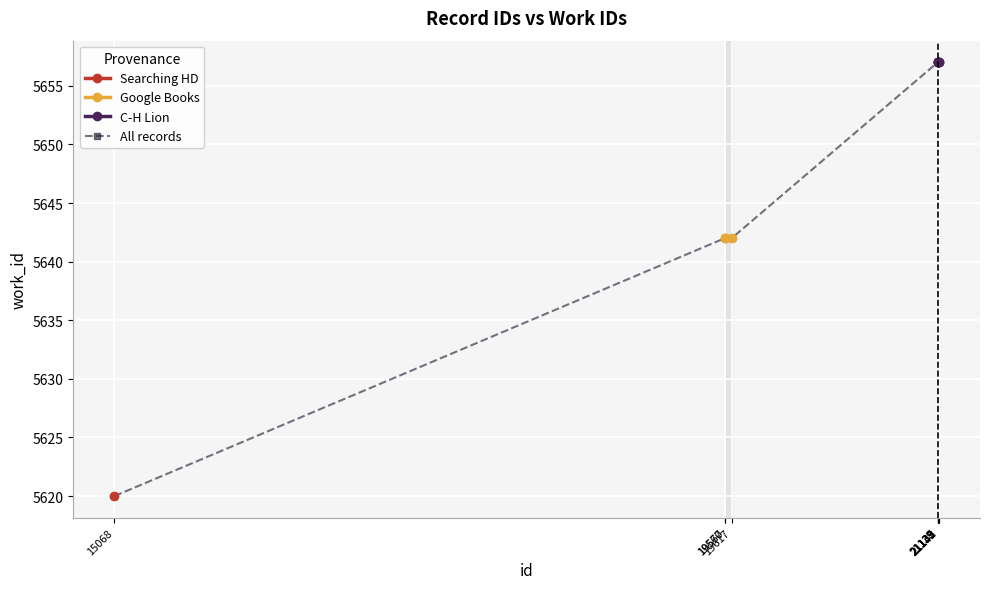

Rank the categories by value from highest to lowest.

21135, 21137, 21138, 21139, 21142, 21143, 19567, 19570, 19617, 15068